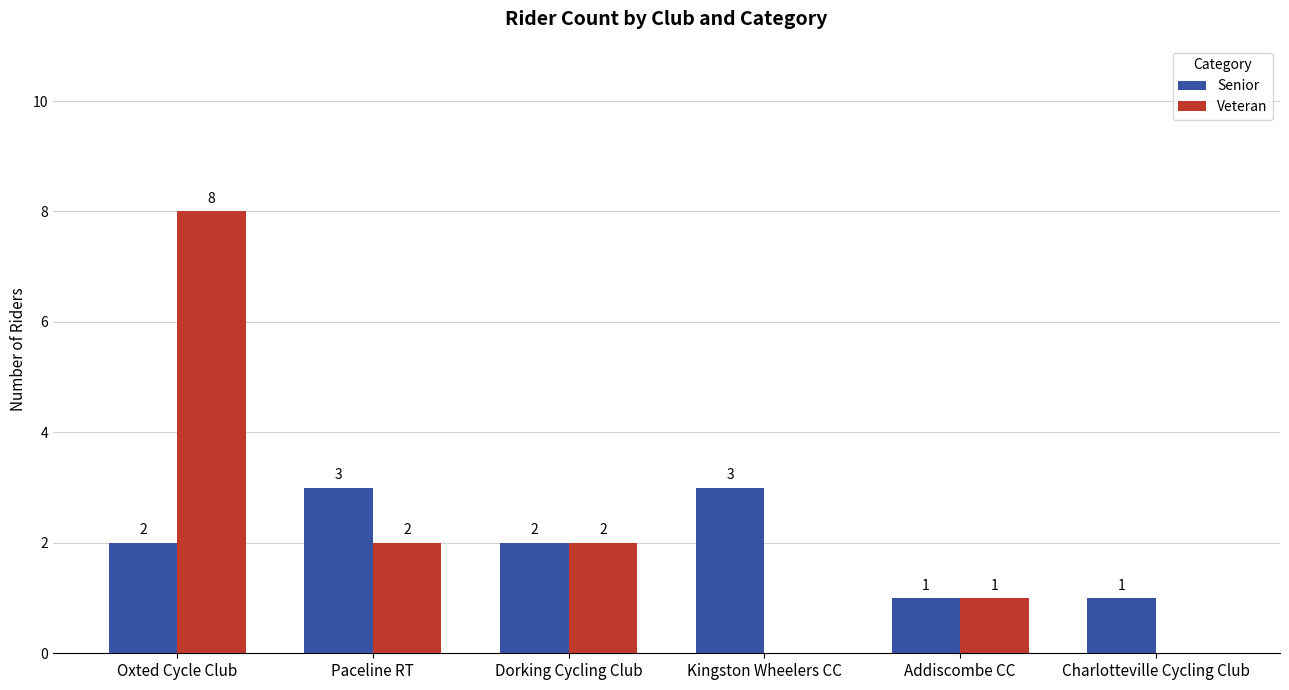

Which category has the highest value across all series?

Oxted Cycle Club